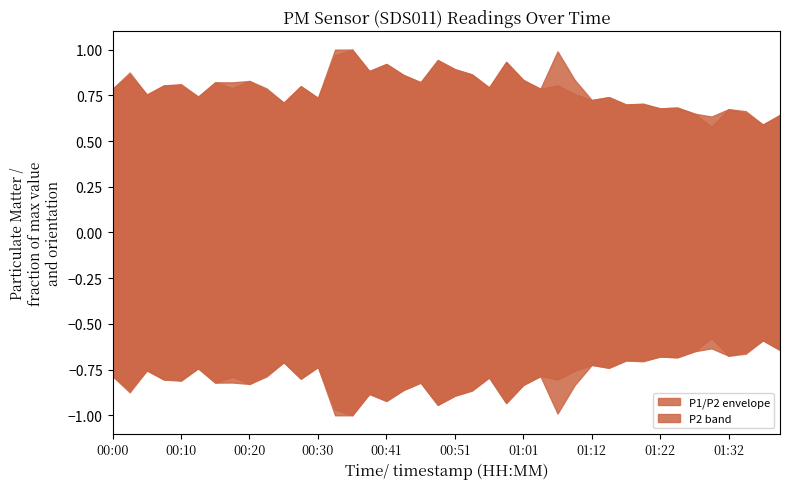

What position from the right is 00:51?

20